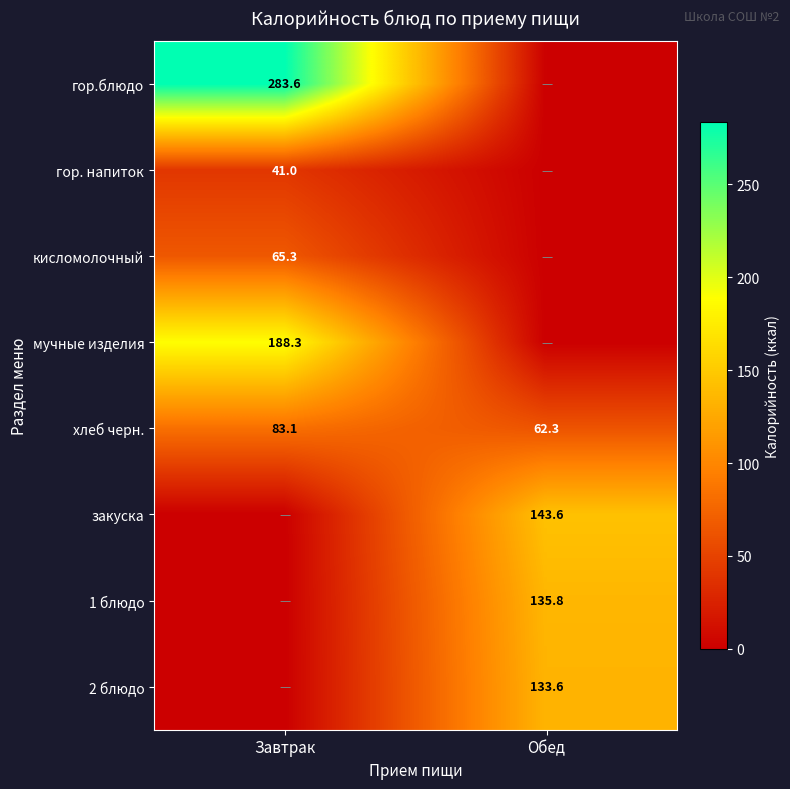

What is the difference between the maximum and minimum values in the хлеб черн. series?

20.8